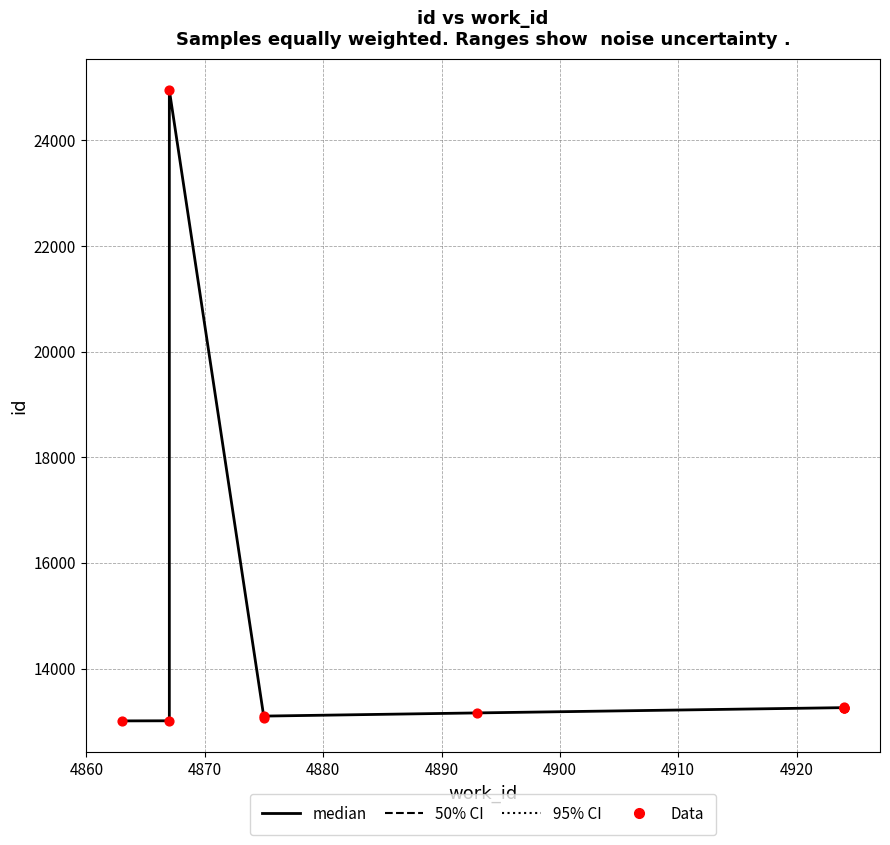

Which series contains the lowest Y value?

median